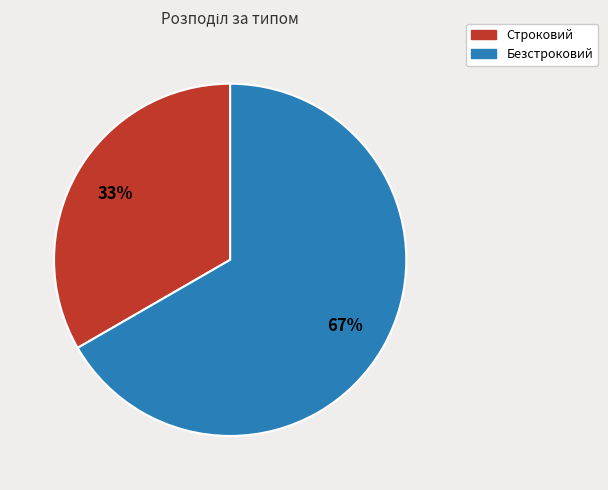

Approximately how many times larger is the value at Безстроковий compared to Строковий?

2.0